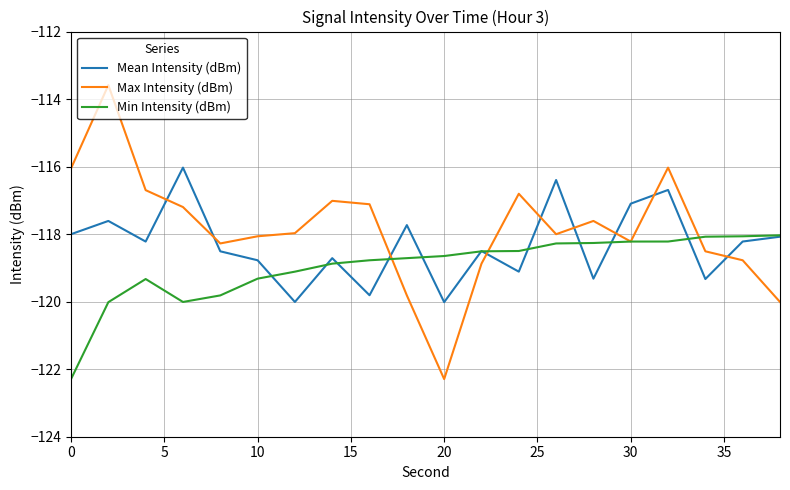

What is the greatest value displayed?

-113.6